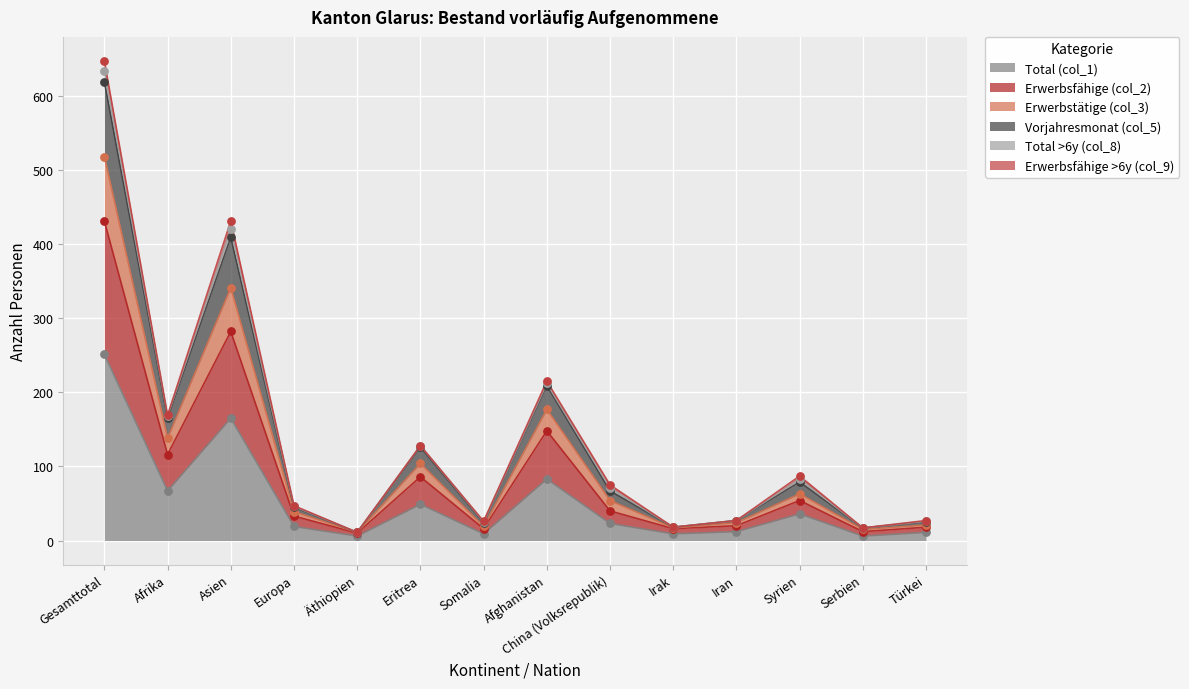

At which category is the sum across all series the highest?

Gesamttotal